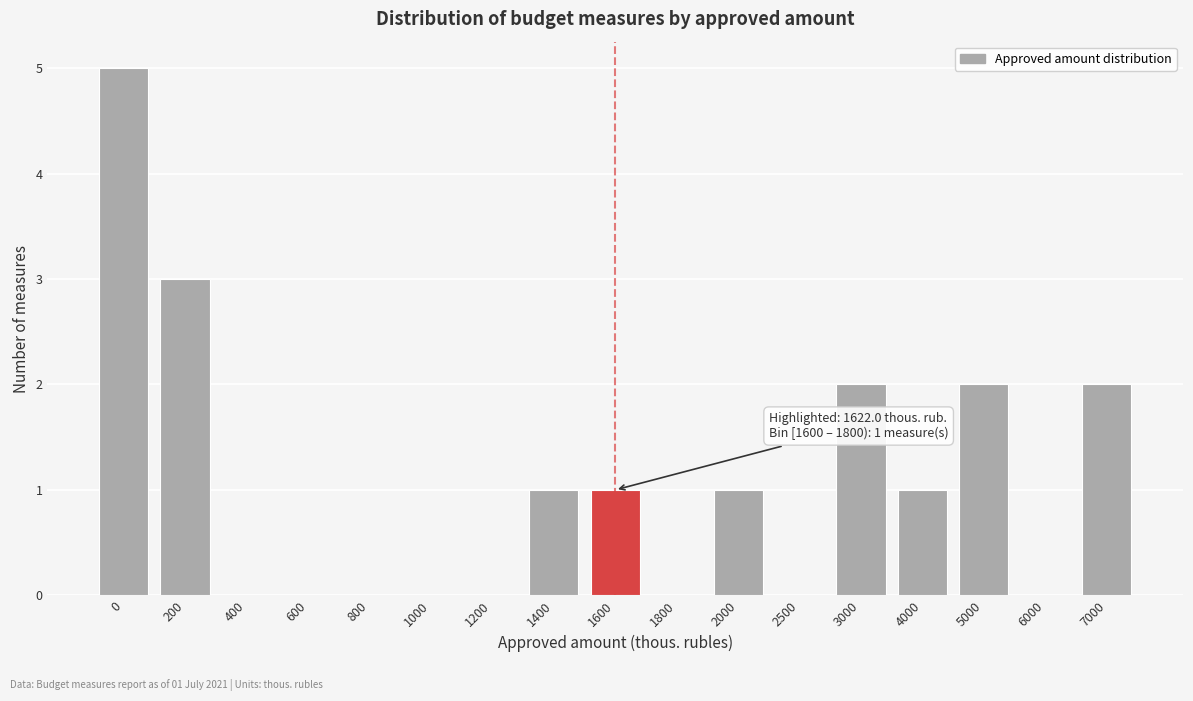

Reading left to right, list all the values displayed in this chart.

0=5	200=3	400=0	600=0	800=0	1000=0	1200=0	1400=1	1600=1	1800=0	2000=1	2500=0	3000=2	4000=1	5000=2	6000=0	7000=2